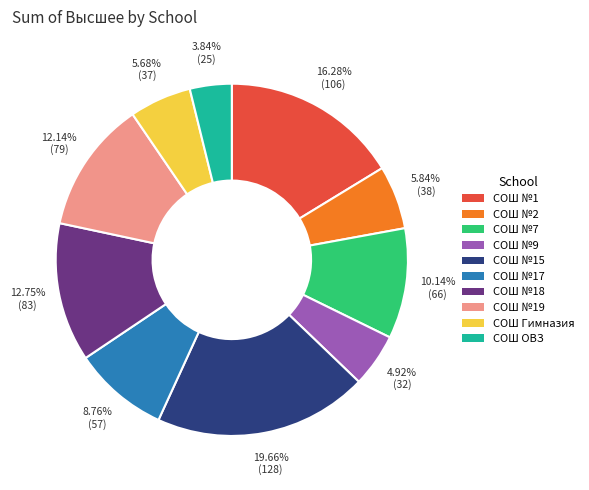

How many segments does this pie chart have?

10